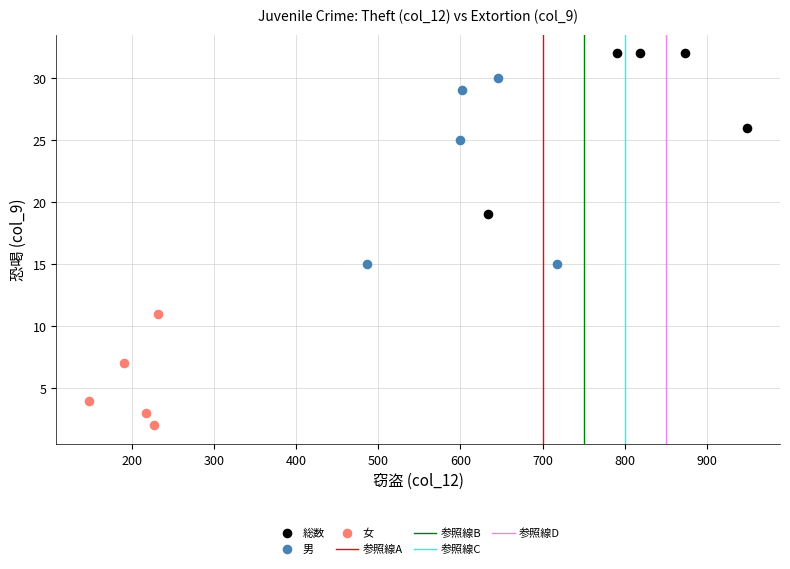

Which series contains the highest Y value?

総数